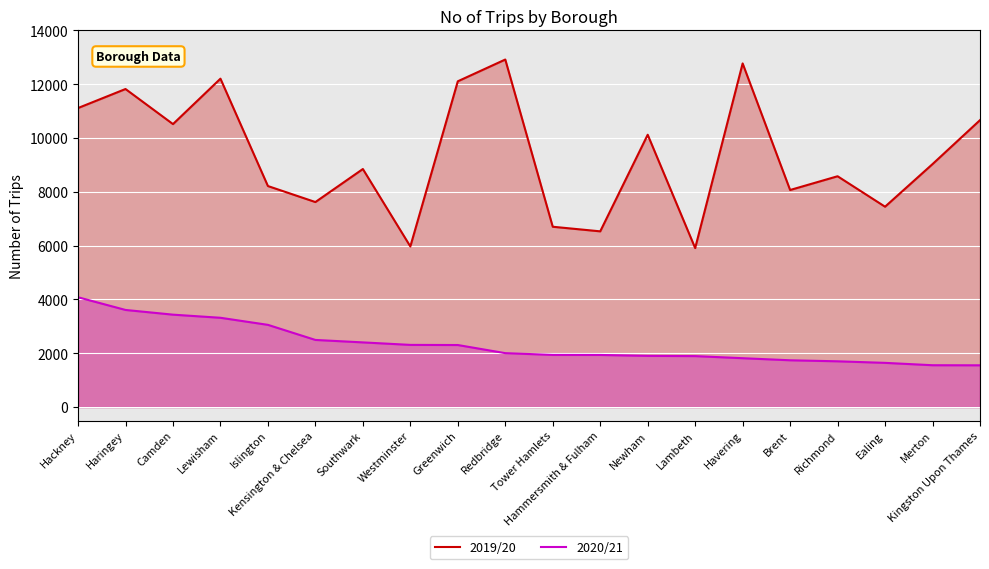

At which category is the sum across all series the highest?

Lewisham